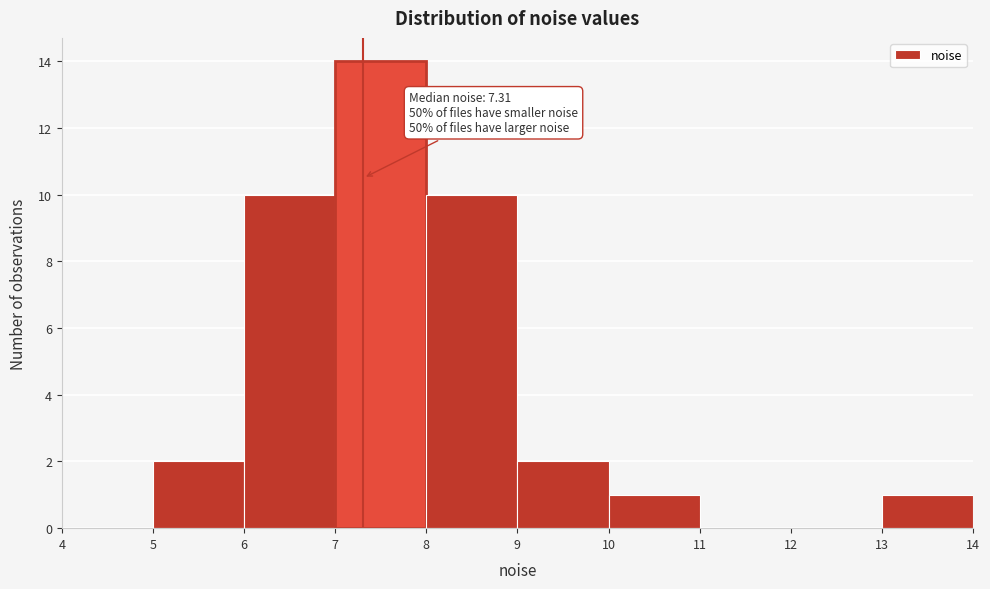

Over which range of the x-axis is the bar tallest?

7 to 8